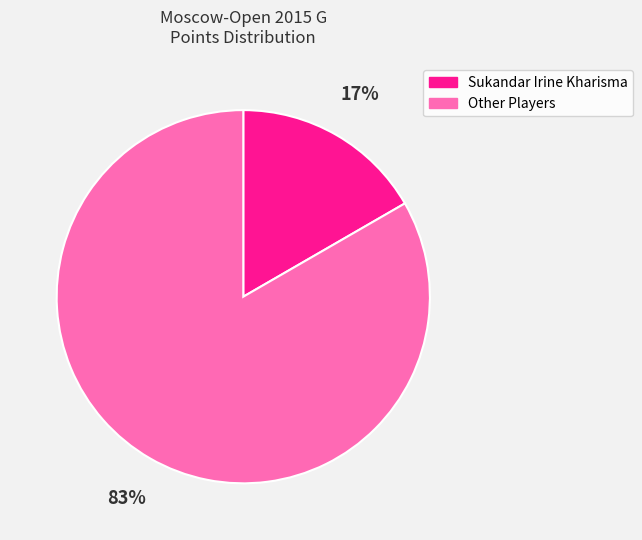

Does any single category account for the majority?

Yes